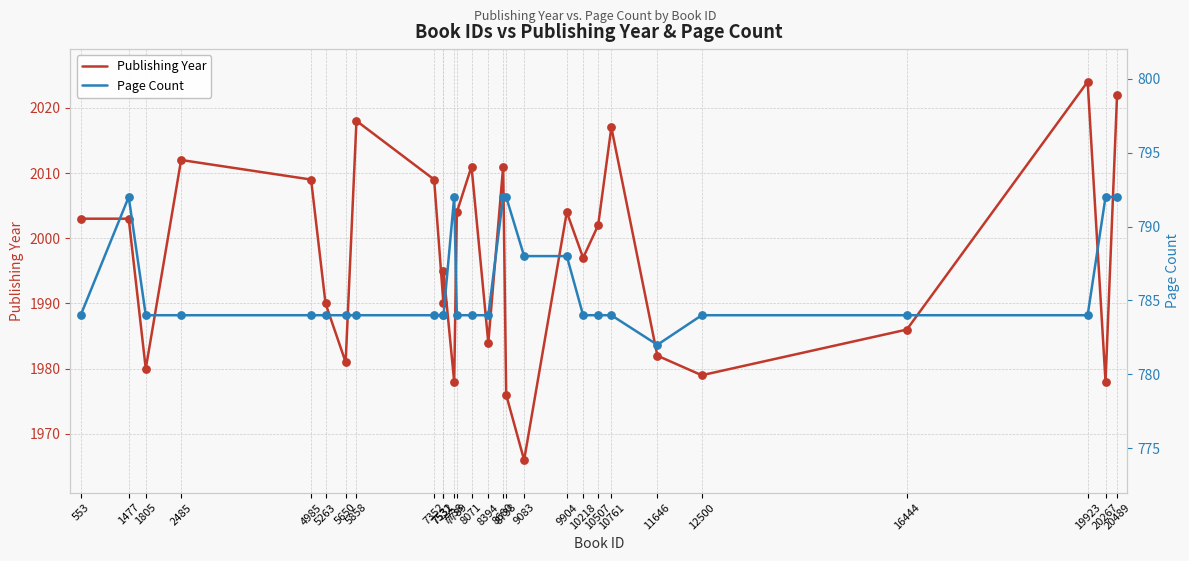

At which category is the sum across all series the highest?

20489